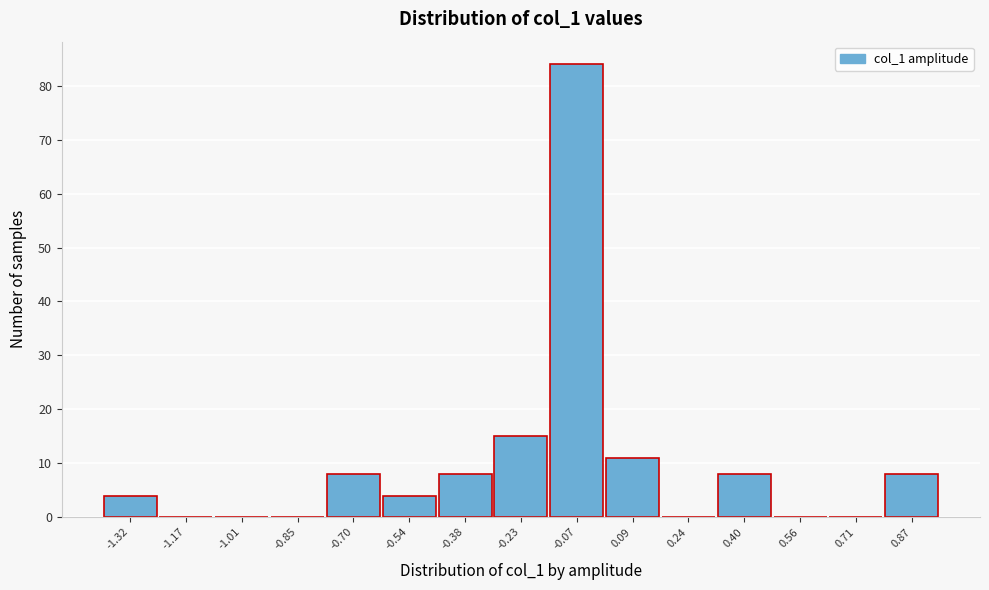

Reading left to right, what are all the values shown in this chart?

-1.32=4	-1.17=0	-1.01=0	-0.85=0	-0.70=8	-0.54=4	-0.38=8	-0.23=15	-0.07=84	0.09=11	0.24=0	0.40=8	0.56=0	0.71=0	0.87=8